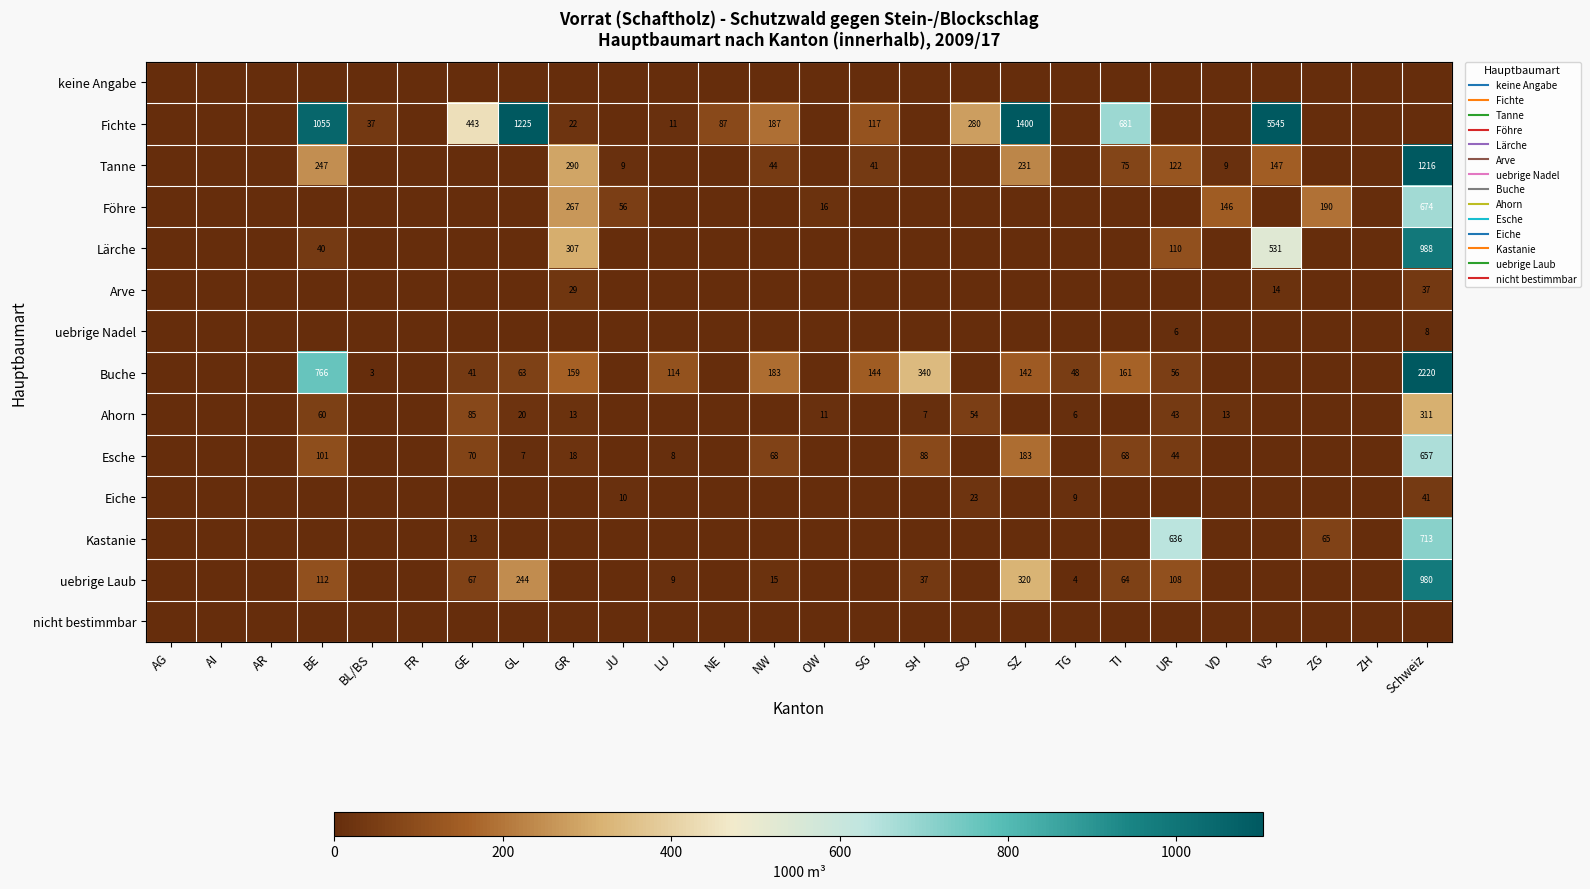

What is the spread (max minus min) of values at BL/BS?

37